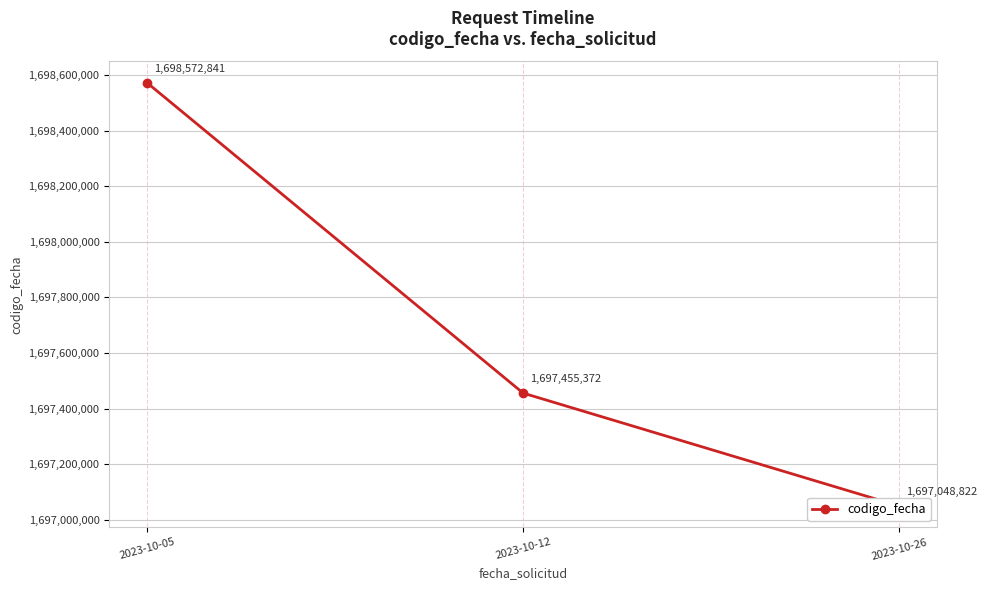

How many categories are shown in the chart?

3